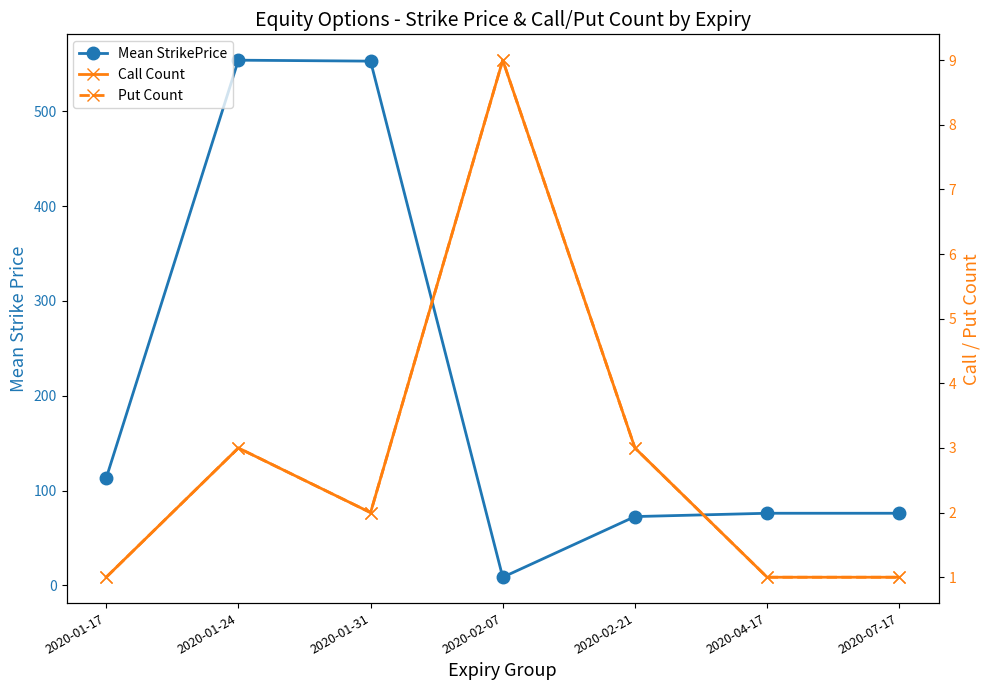

At which category does Put Count reach its first local peak?

2020-01-24